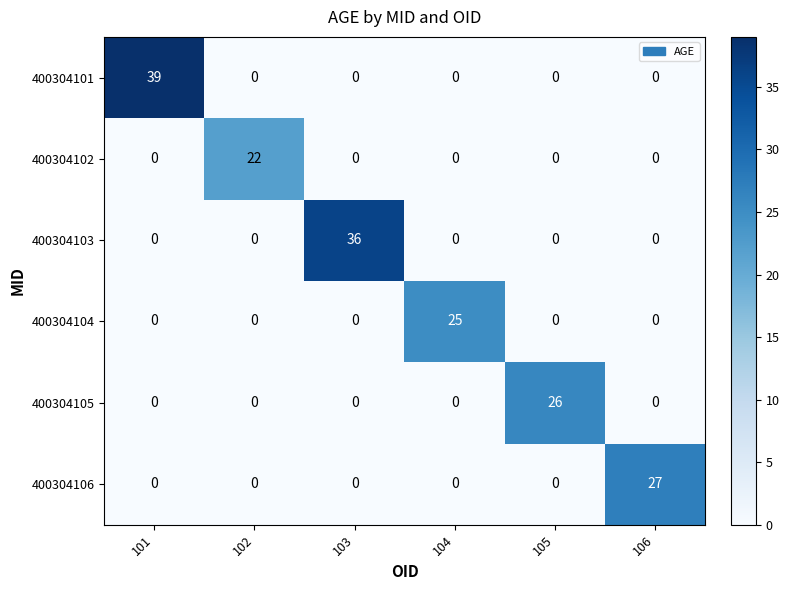

At which category does the chart reach its peak across all series?

101